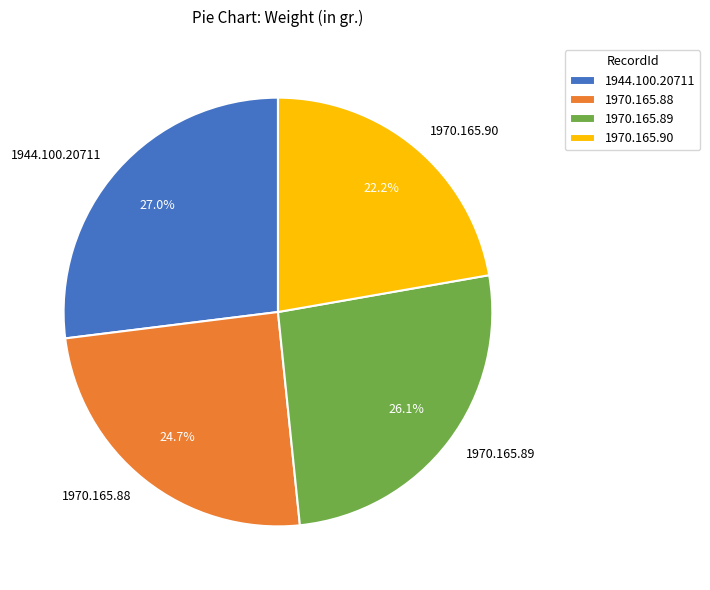

Is the sum of 1944.100.20711 and 1970.165.89 greater than half?

Yes